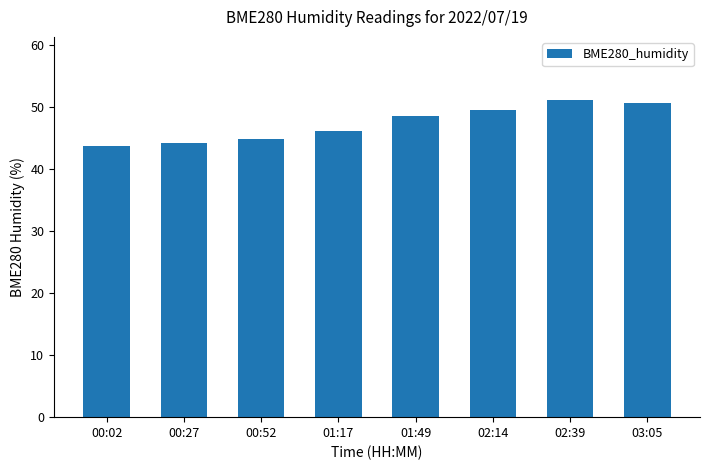

At which label does the data first exceed 48?

01:49